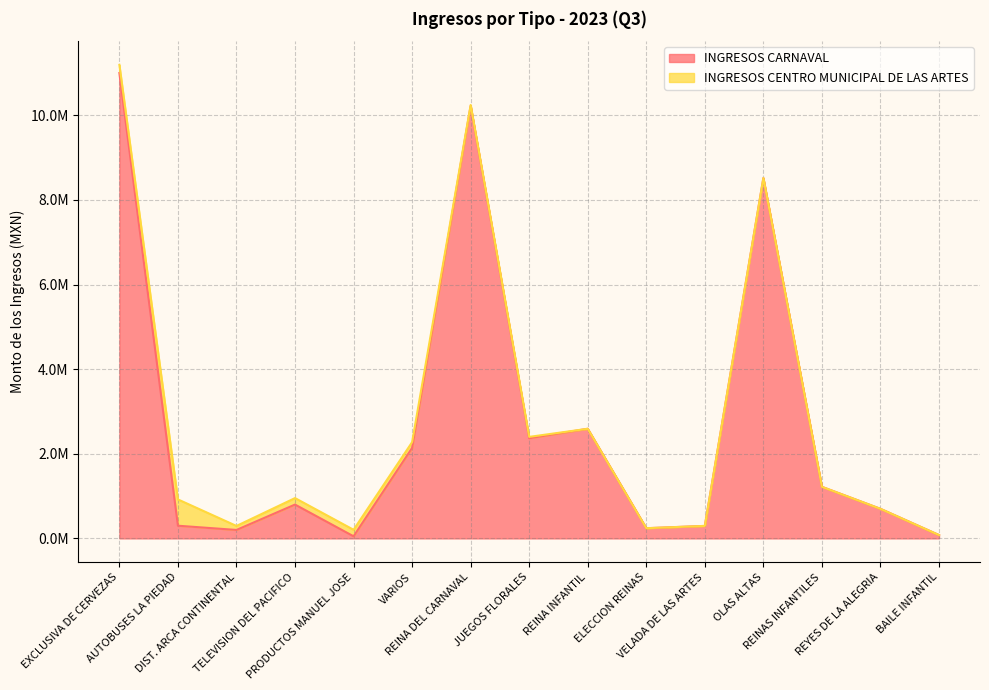

Reading left to right, what are all the values shown in this chart?

EXCLUSIVA DE CERVEZAS=11000000.0	AUTOBUSES LA PIEDAD=300000.0	DIST. ARCA CONTINENTAL=200000.0	TELEVISION DEL PACIFICO=800000.0	PRODUCTOS MANUEL JOSE=50000.0	VARIOS=2139043.3	REINA DEL CARNAVAL=10224700.0	JUEGOS FLORALES=2367550.0	REINA INFANTIL=2591750.0	ELECCION REINAS=241293.1	VELADA DE LAS ARTES=295517.2	OLAS ALTAS=8518720.0	REINAS INFANTILES=1219532.1	REYES DE LA ALEGRIA=699101.0	BAILE INFANTIL=79260.0